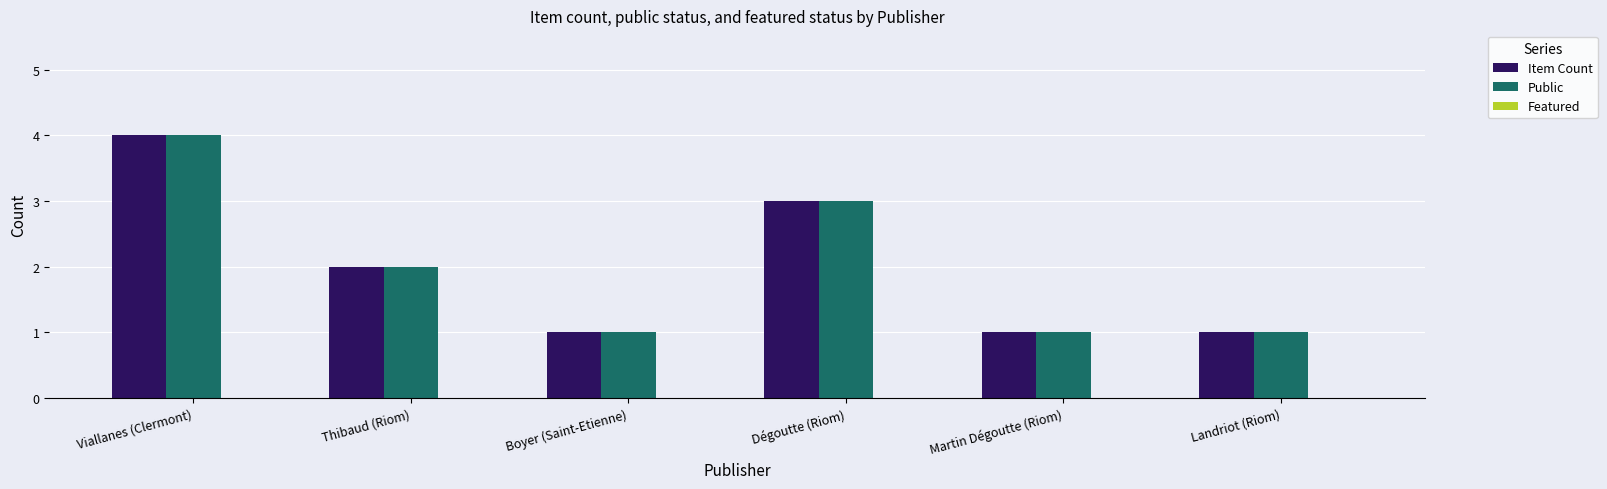

How many bars are there in total?

12